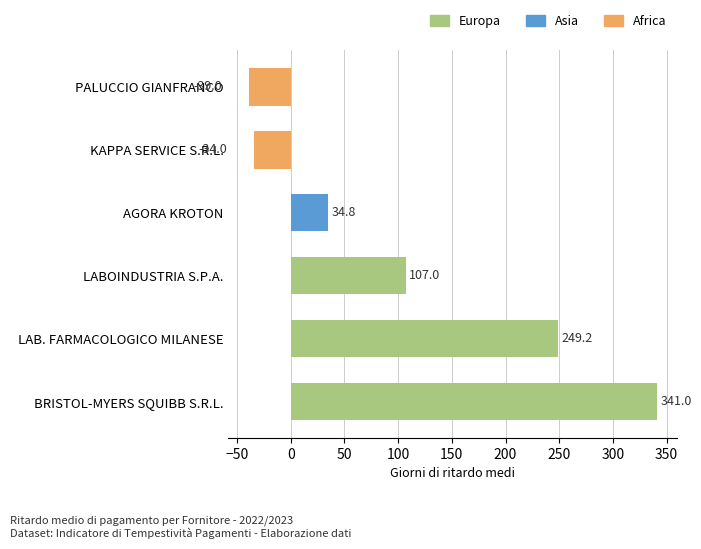

What is the ratio of the value at LAB. FARMACOLOGICO MILANESE to the value at AGORA KROTON?

7.2